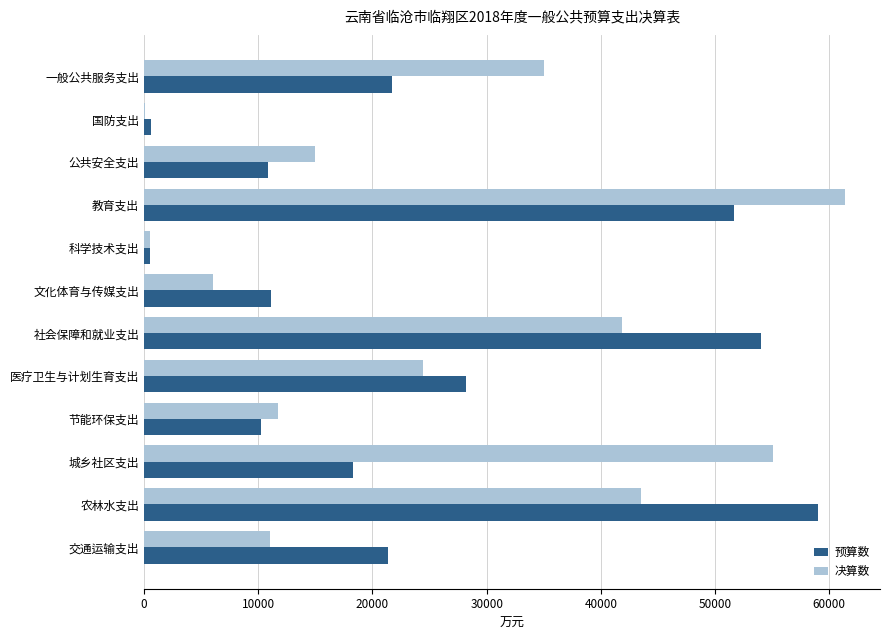

Which series changed the most between 文化体育与传媒支出 and 医疗卫生与计划生育支出?

决算数